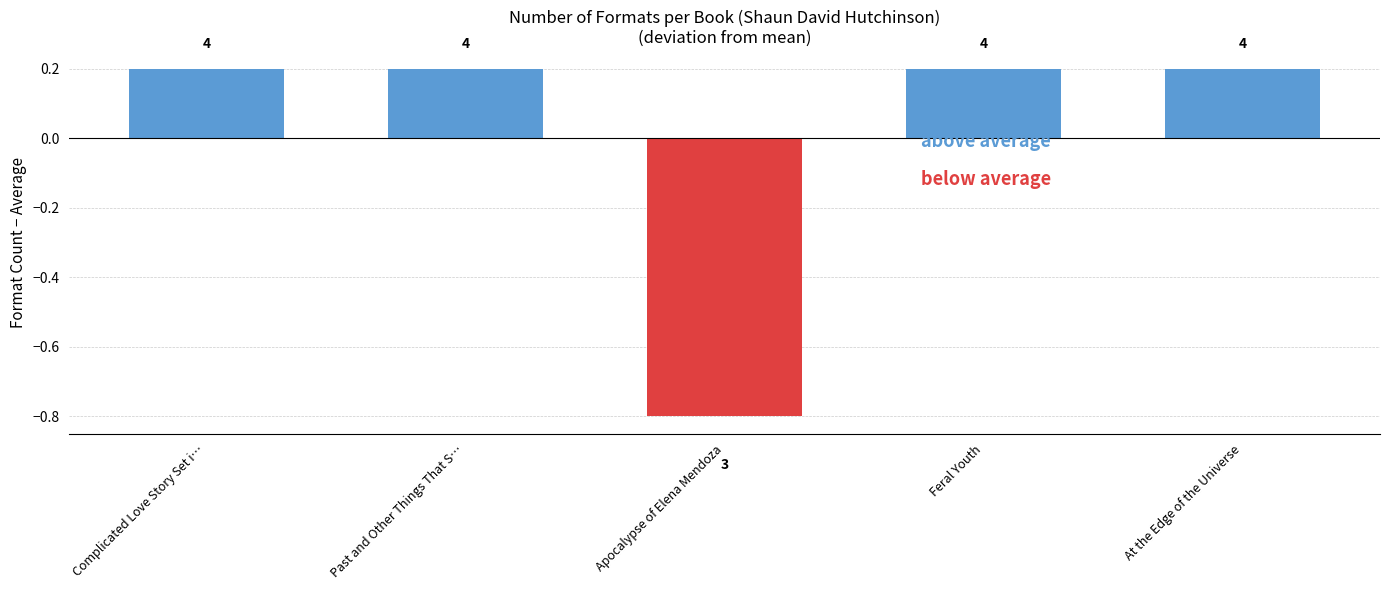

Does the chart contain any negative values?

Yes